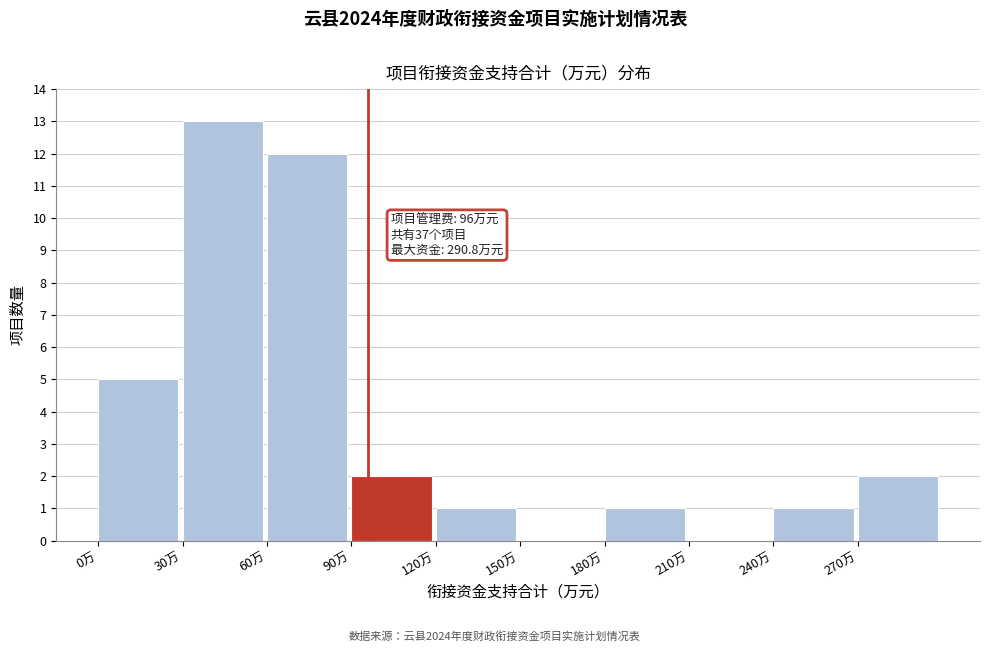

Over which range of the x-axis is the bar tallest?

30 to 60